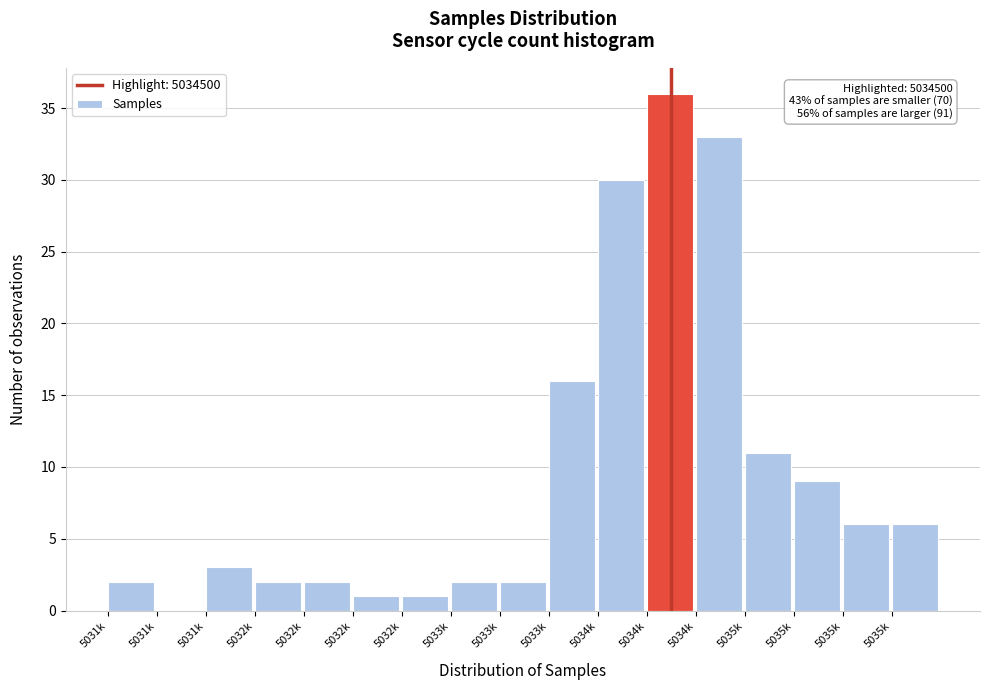

Are the bars horizontal?

No